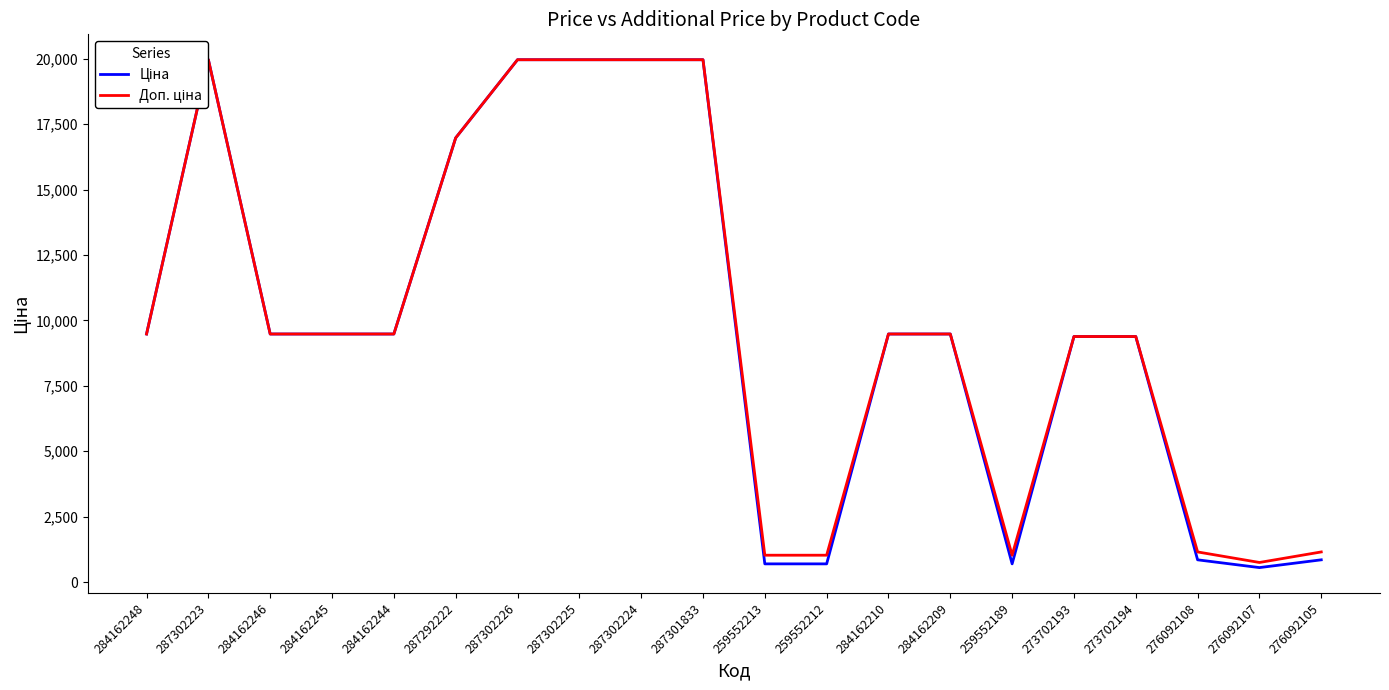

Which label corresponds to the smallest value in the chart?

276092107